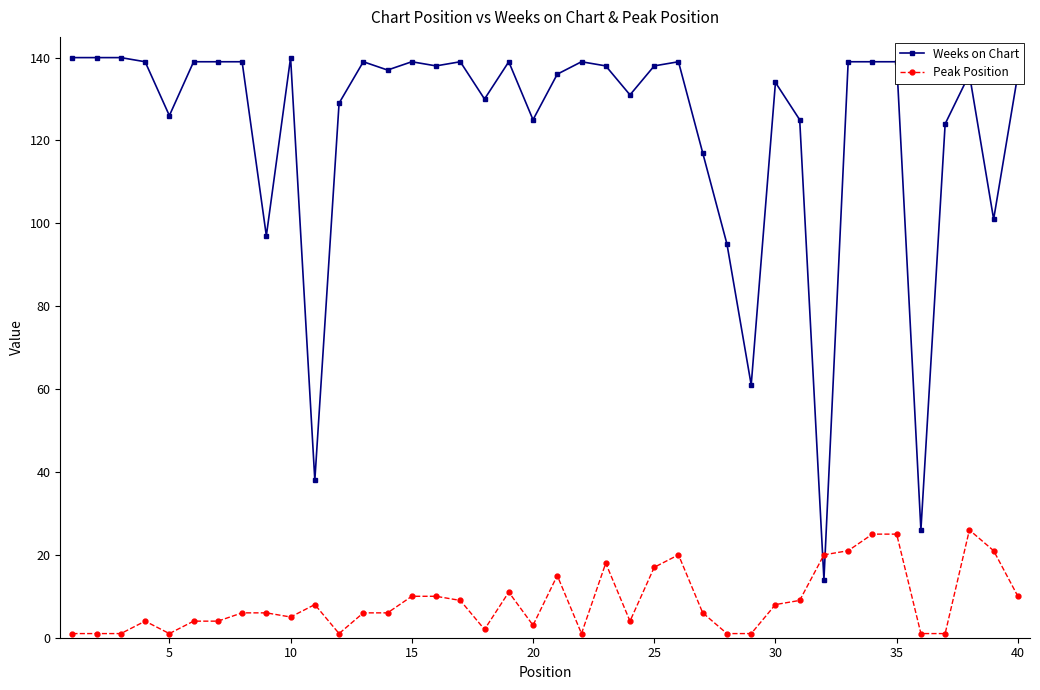

What is the difference between the maximum and minimum values in the Peak Position series?

25